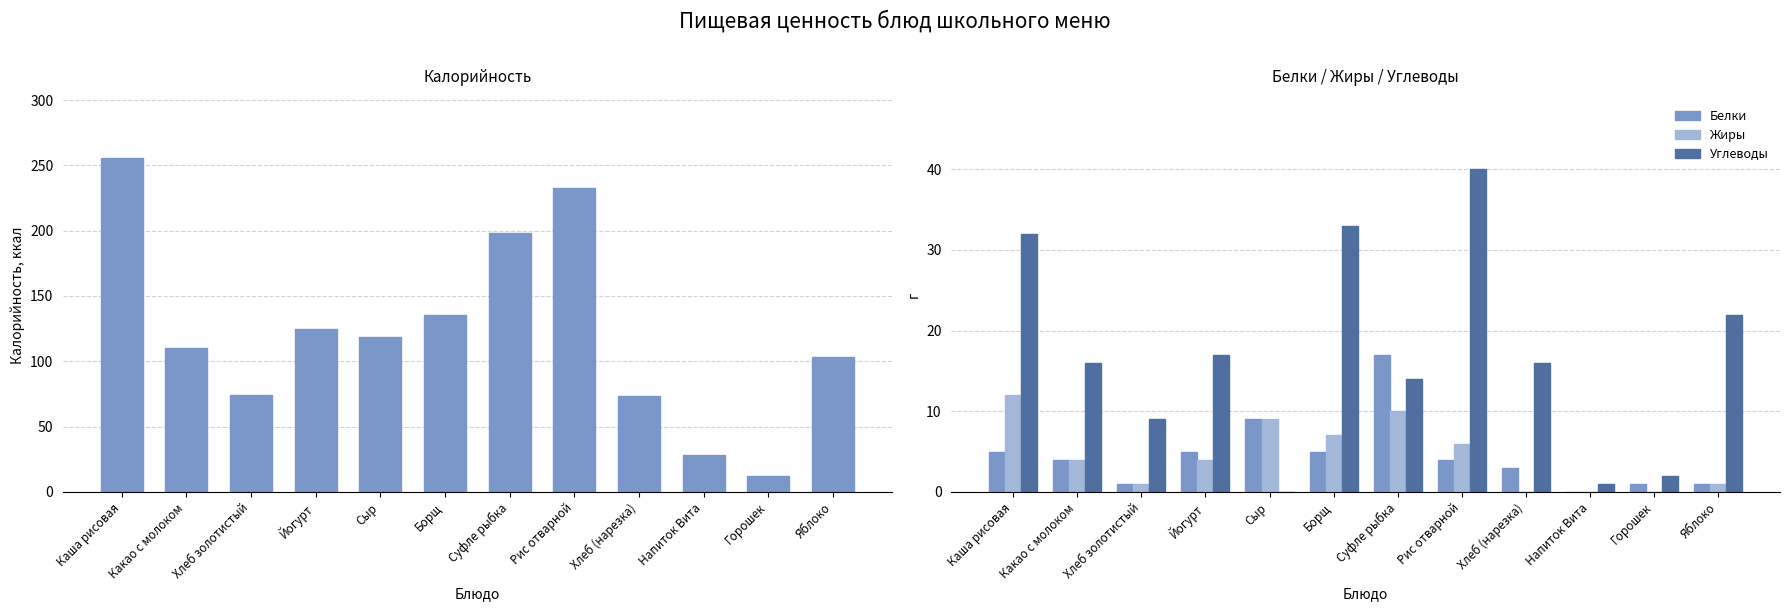

Reading left to right, transcribe all the data shown in this chart.

Калорийность: 255.3	110.1	74.1	125.0	118.8	135.6	198.0	233.0	73.3	28.3	12.3	103.2
Белки: 5.0	4.0	1.0	5.0	9.0	5.0	17.0	4.0	3.0	0.0	1.0	1.0
Жиры: 12.0	4.0	1.0	4.0	9.0	7.0	10.0	6.0	0.0	0.0	0.0	1.0
Углеводы: 32.0	16.0	9.0	17.0	0.0	33.0	14.0	40.0	16.0	1.0	2.0	22.0